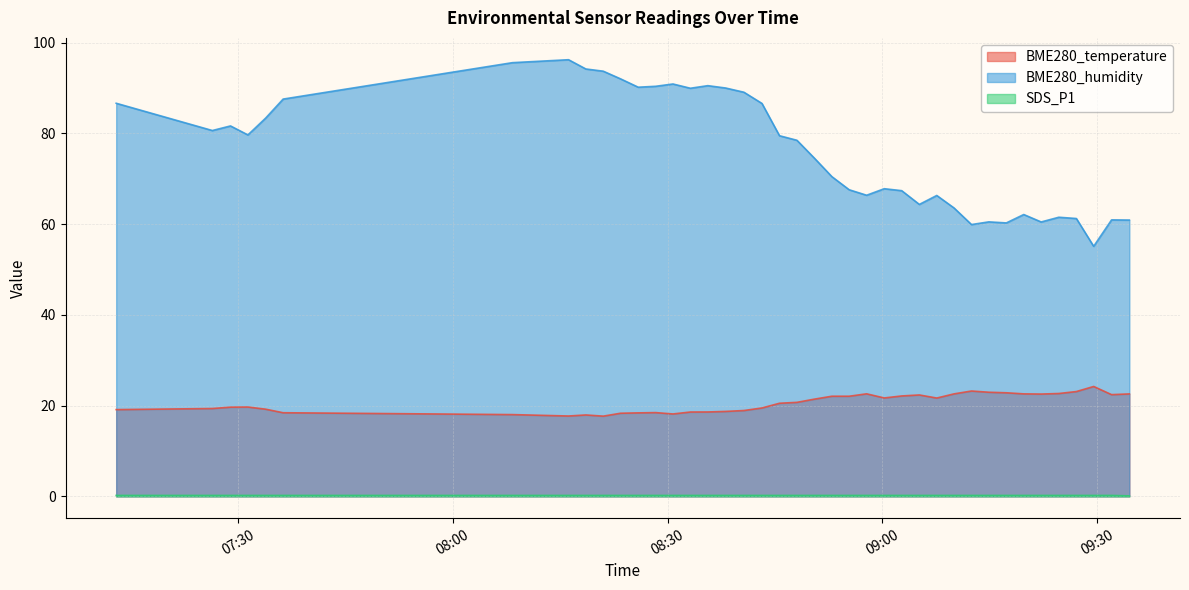

List the series in order of their overall mean, lowest first.

SDS_P1, BME280_temperature, BME280_humidity